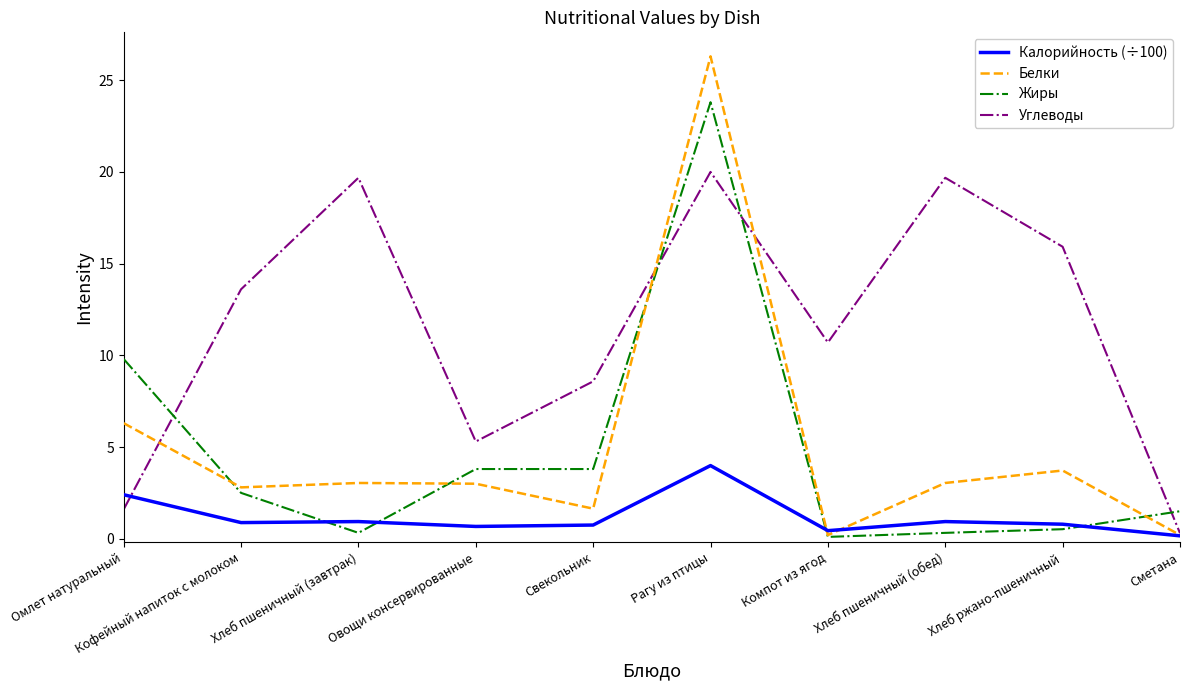

Which series has the largest total across all categories?

Углеводы